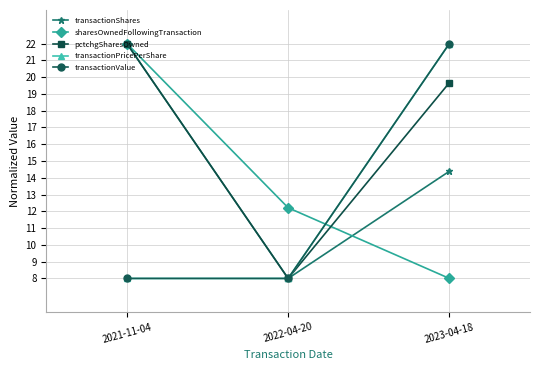

Which series has the widest spread of values?

transactionShares